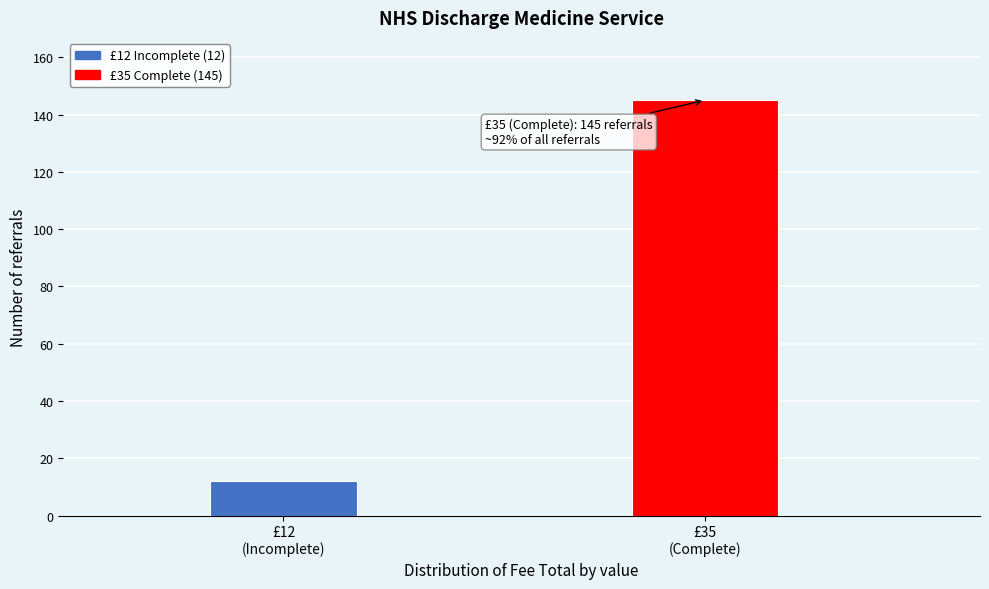

Reading left to right, what are all the values shown in this chart?

12	145